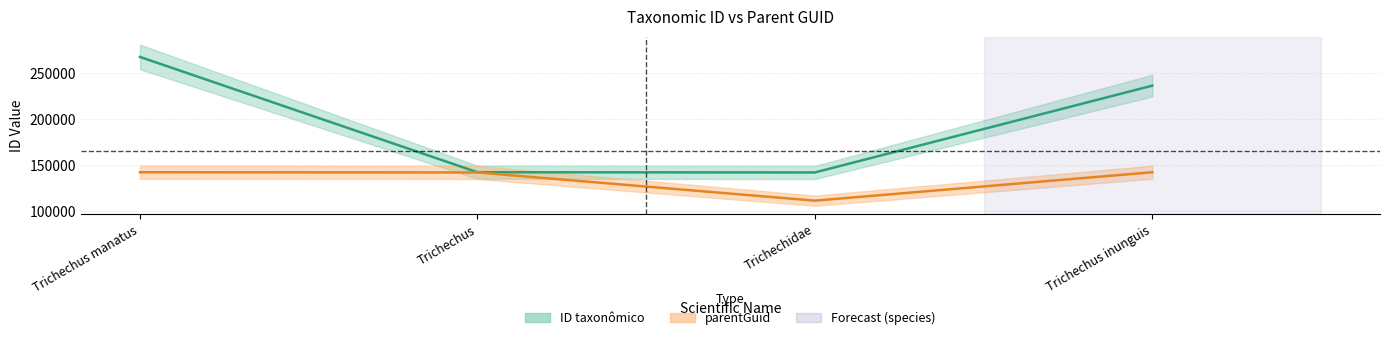

Reading right to left, what are all the values shown in this chart?

ID taxonômico: 236533	142198	142440	267761
parentGuid: 142440	111541	142198	142440